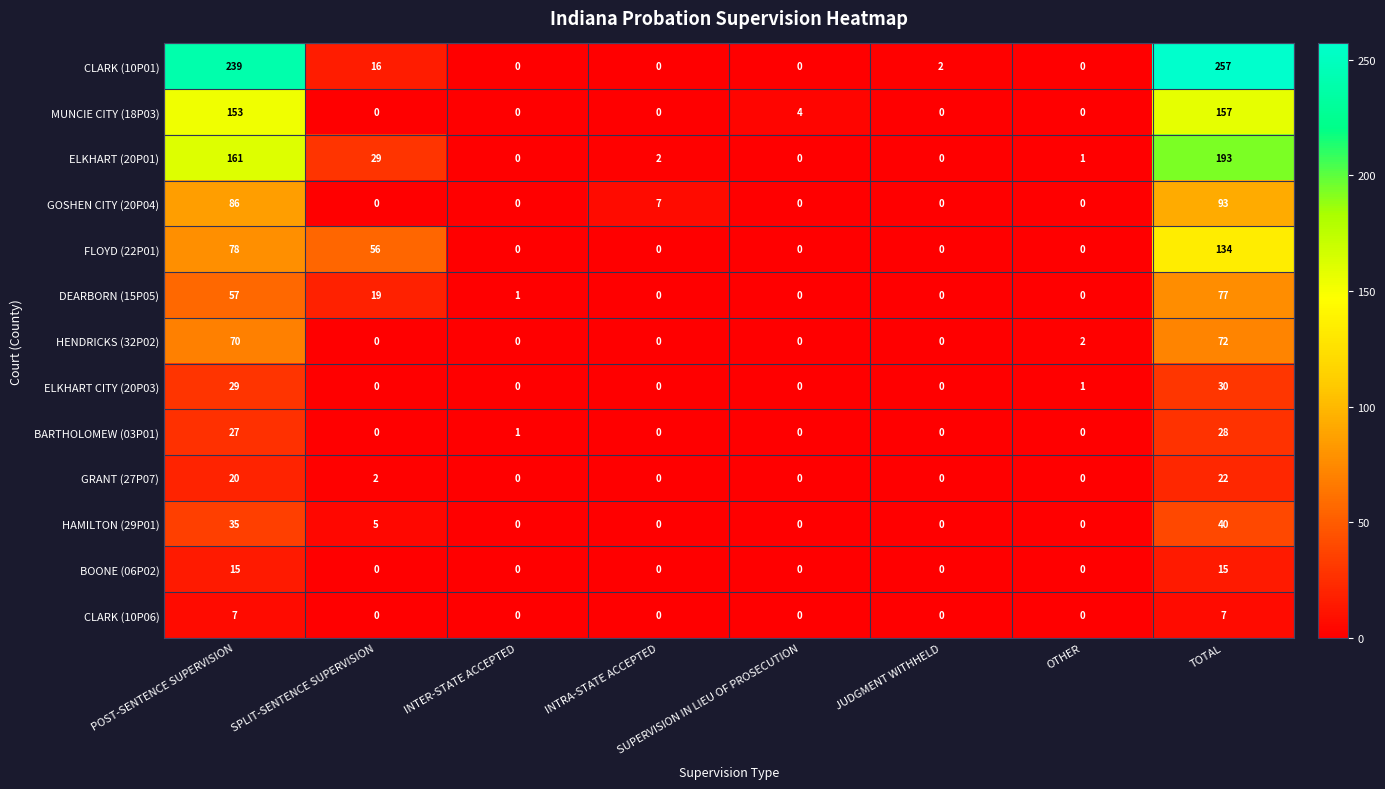

How many data points does each series have?

8